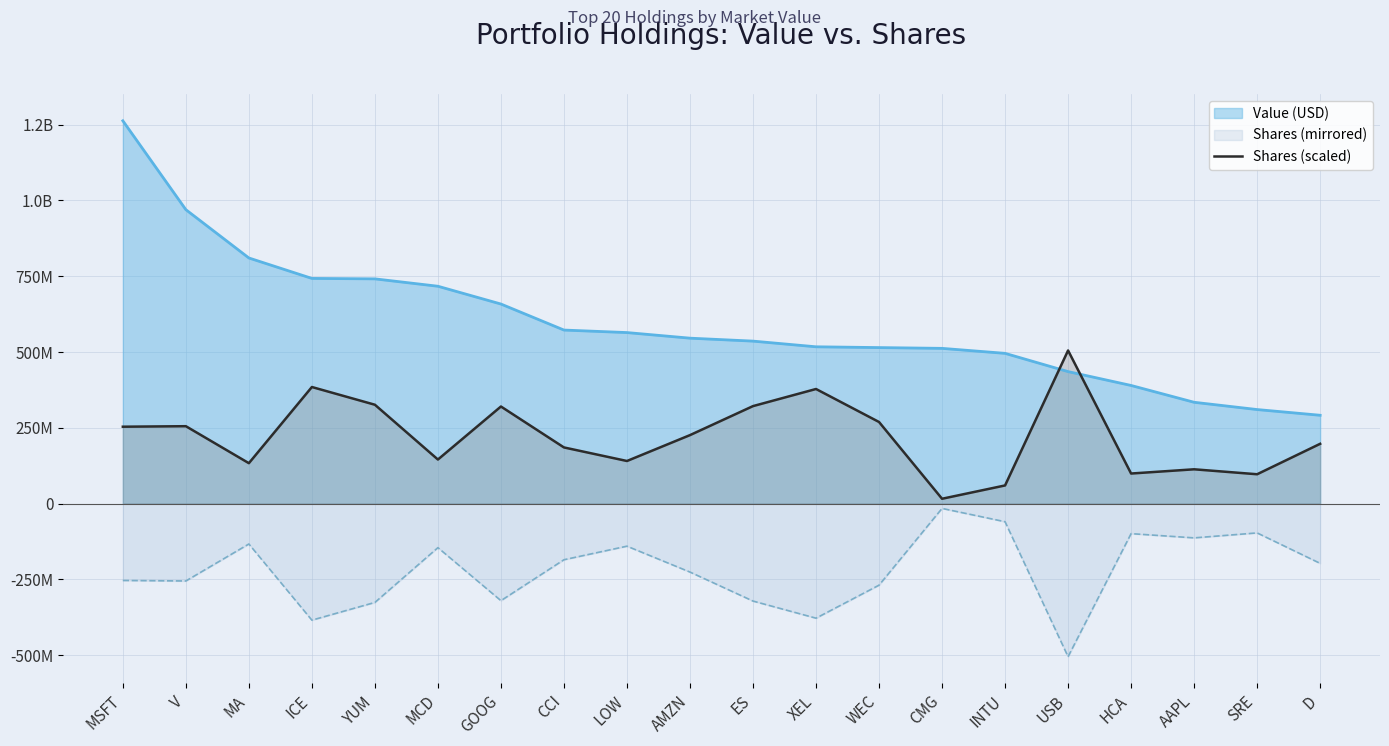

Does the chart have visible grid lines?

Yes